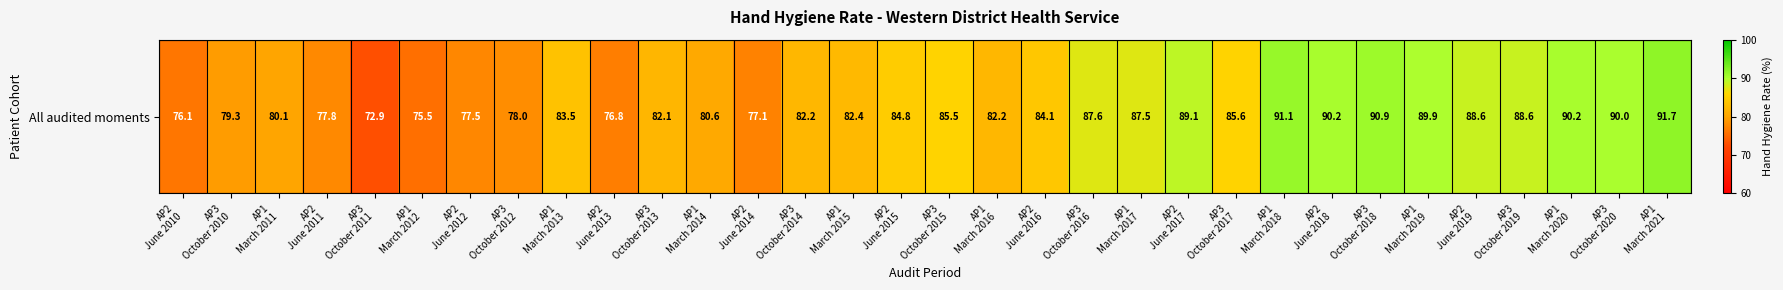

Count the number of categories in the chart.

32